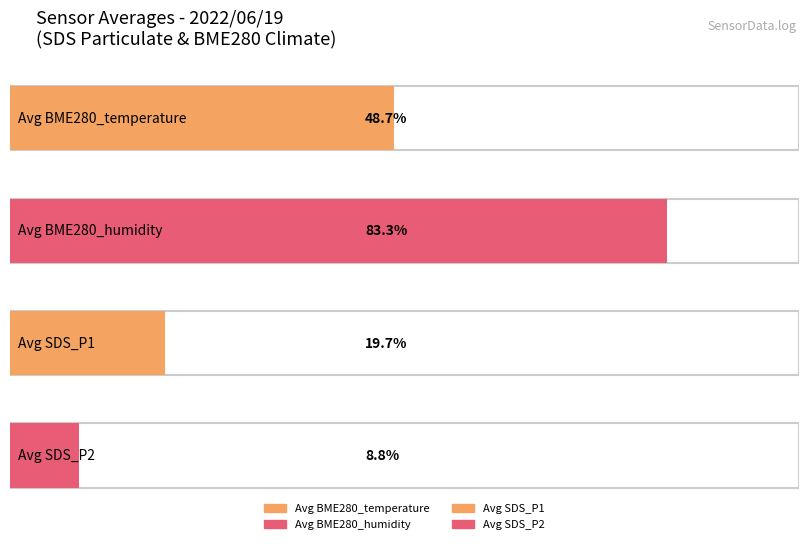

What are all the series names shown in the legend?

Avg BME280_temperature, Avg BME280_humidity, Avg SDS_P1, Avg SDS_P2